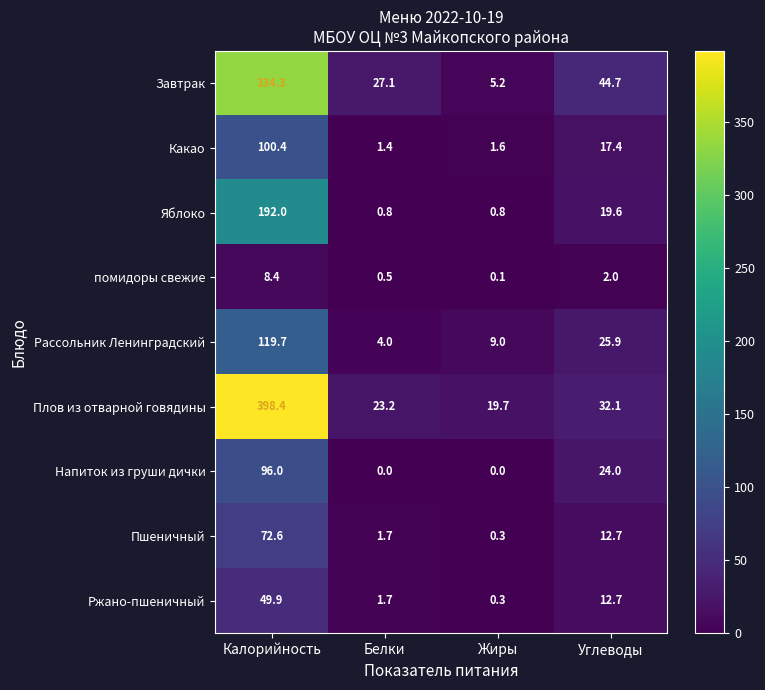

The Напиток из груши дички series shows 0.0 at Белки. True or false?

True